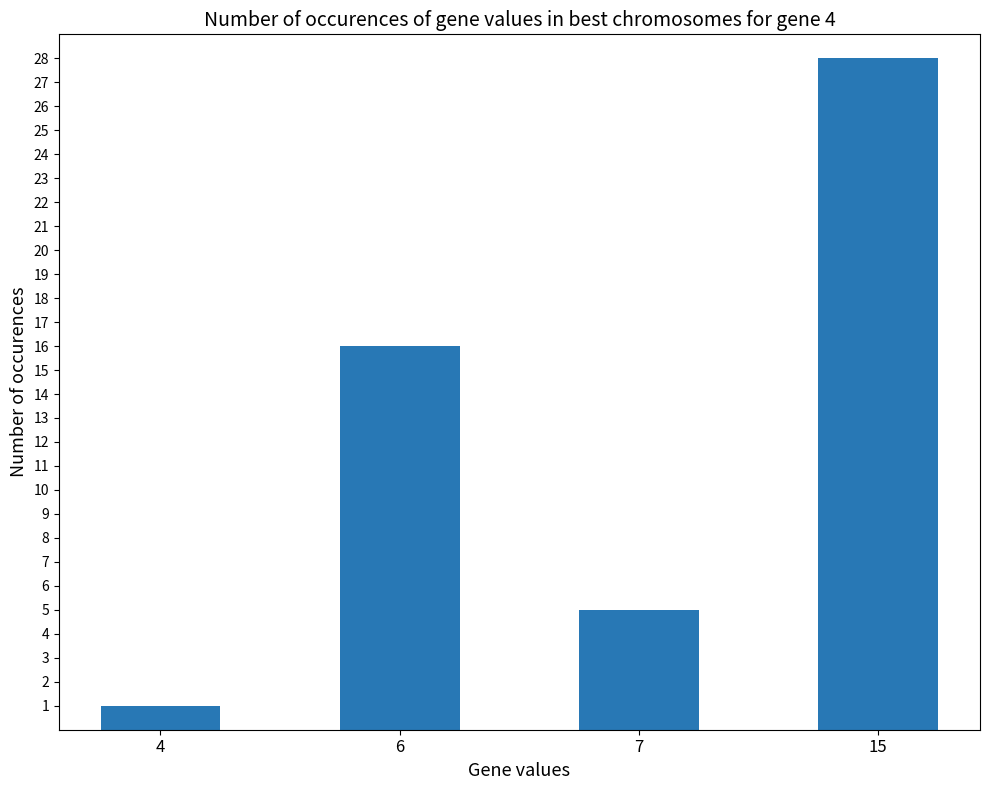

How many bars are there in total?

4